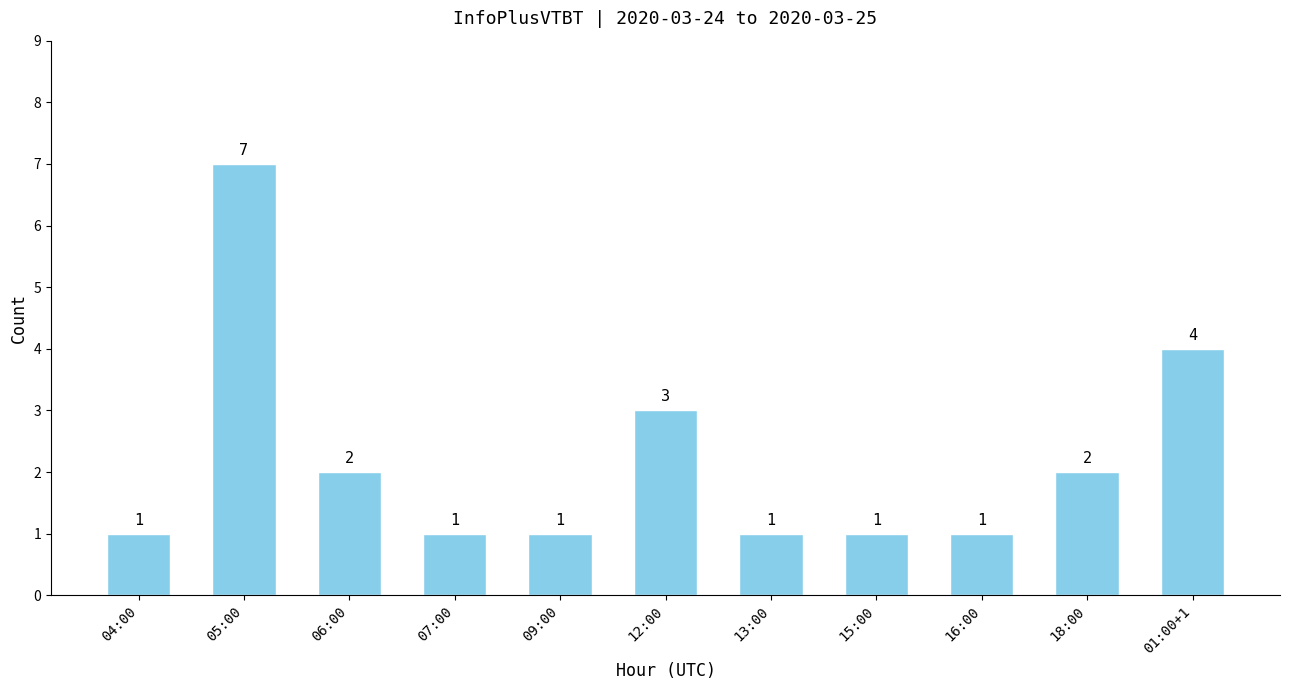

At which category does the chart reach its peak across all series?

05:00